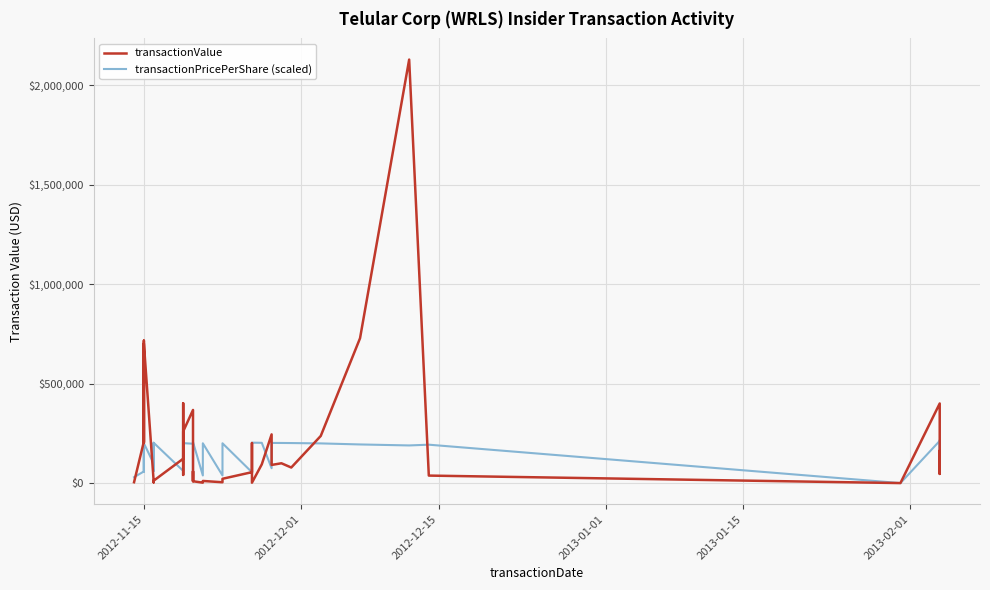

Is the value of transactionValue at 2013-02-01 greater than the value of transactionPricePerShare (scaled) at 2013-02-01?

No